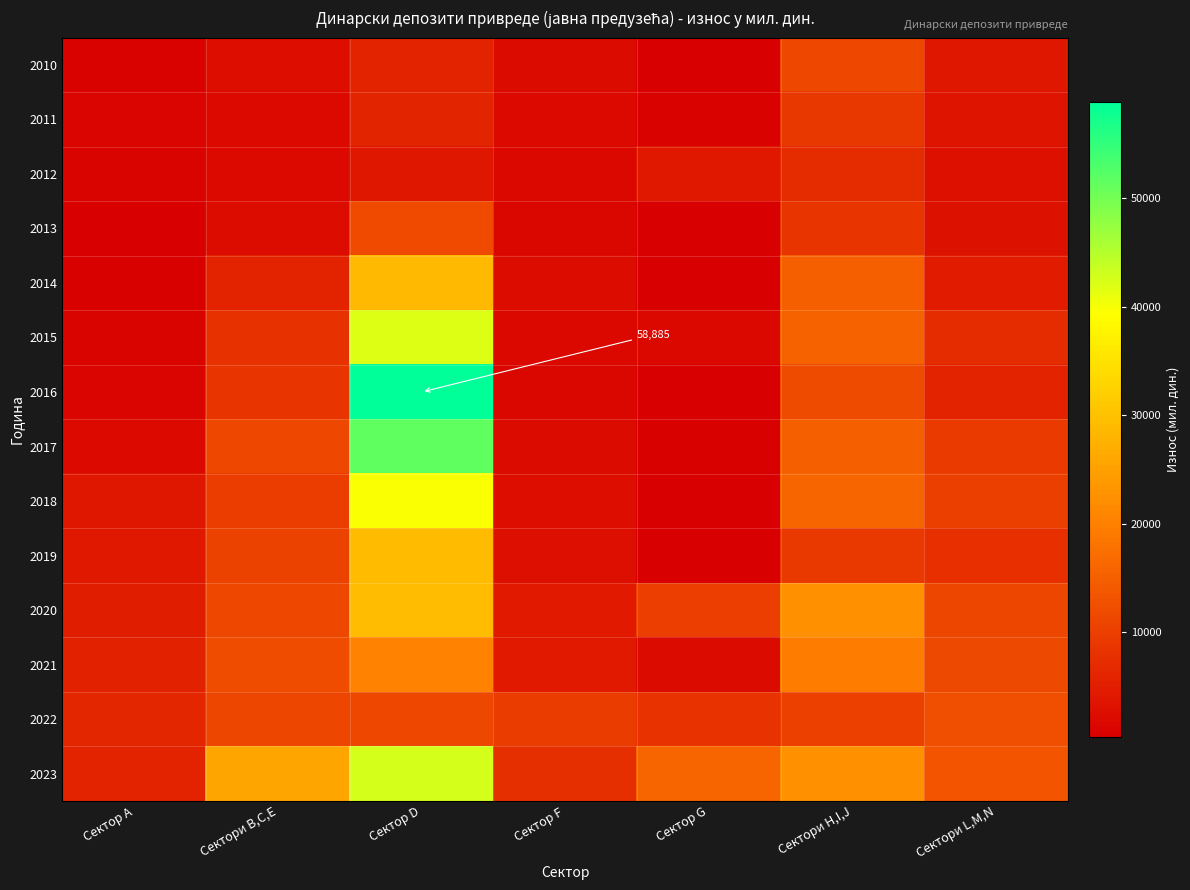

Where is 2016 nearest to the value 29611?

Сектори H,I,J